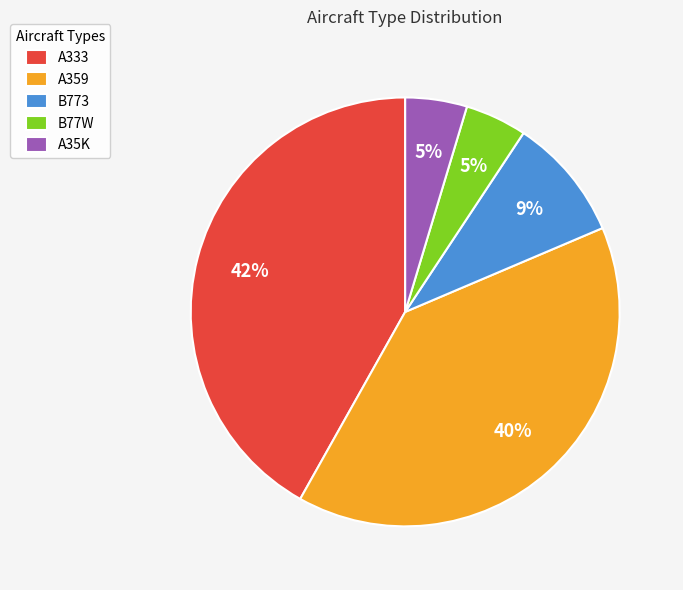

How many segments does this pie chart have?

5